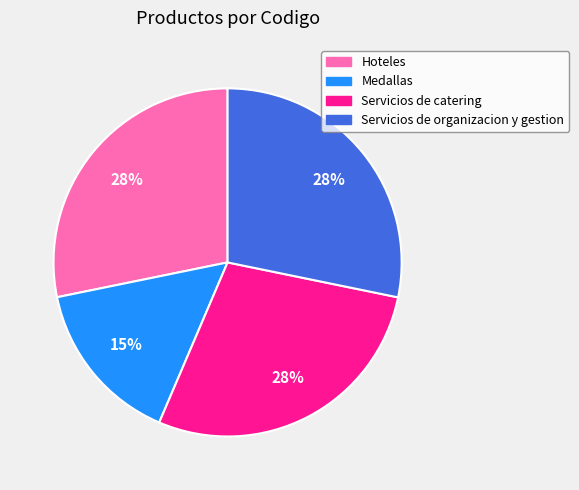

Between Medallas and Hoteles, which is larger?

Hoteles